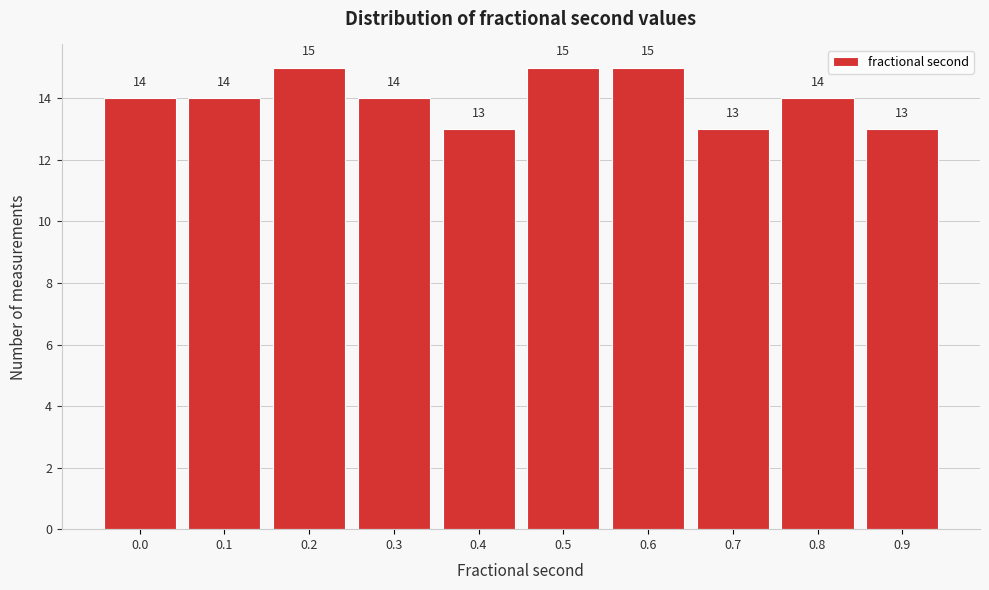

Reading left to right, transcribe all the data shown in this chart.

0.0=14	0.1=14	0.2=15	0.3=14	0.4=13	0.5=15	0.6=15	0.7=13	0.8=14	0.9=13